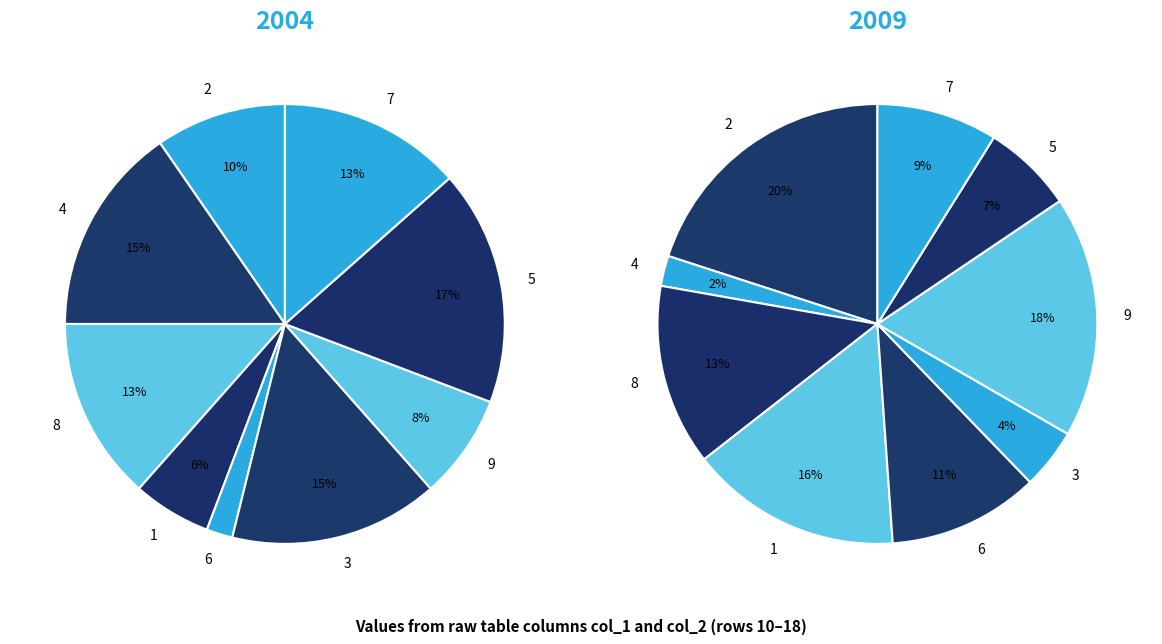

To the nearest percent, what is the combined percentage of 2 and 6?

12%